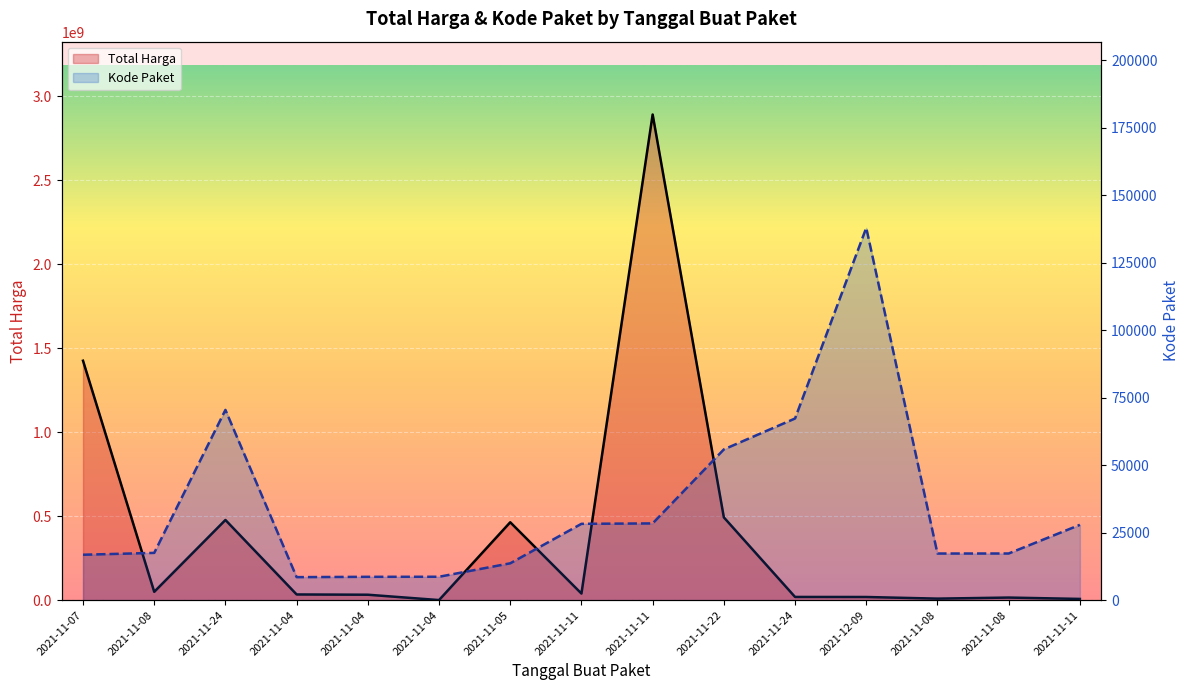

What is the label of the 9th point from the right?

2021-11-05